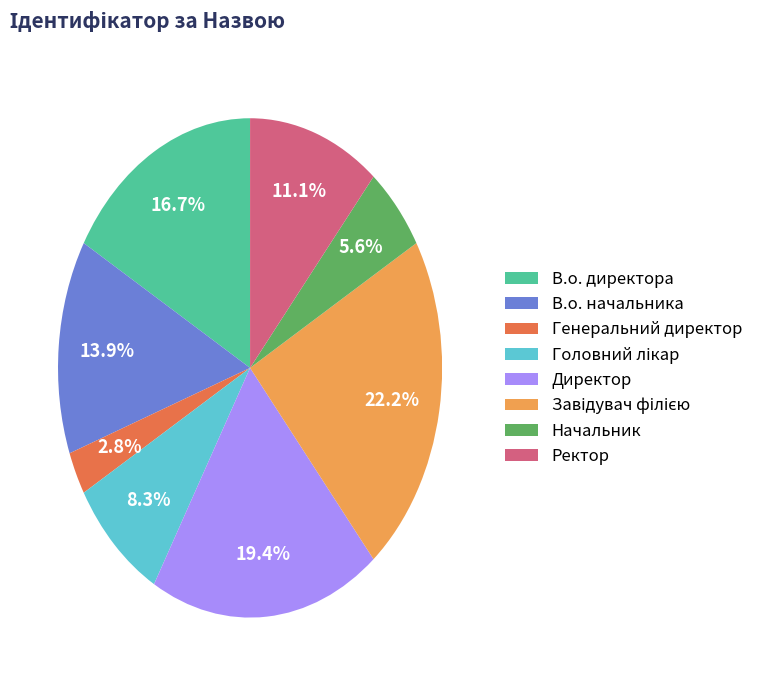

How many segments does this pie chart have?

8